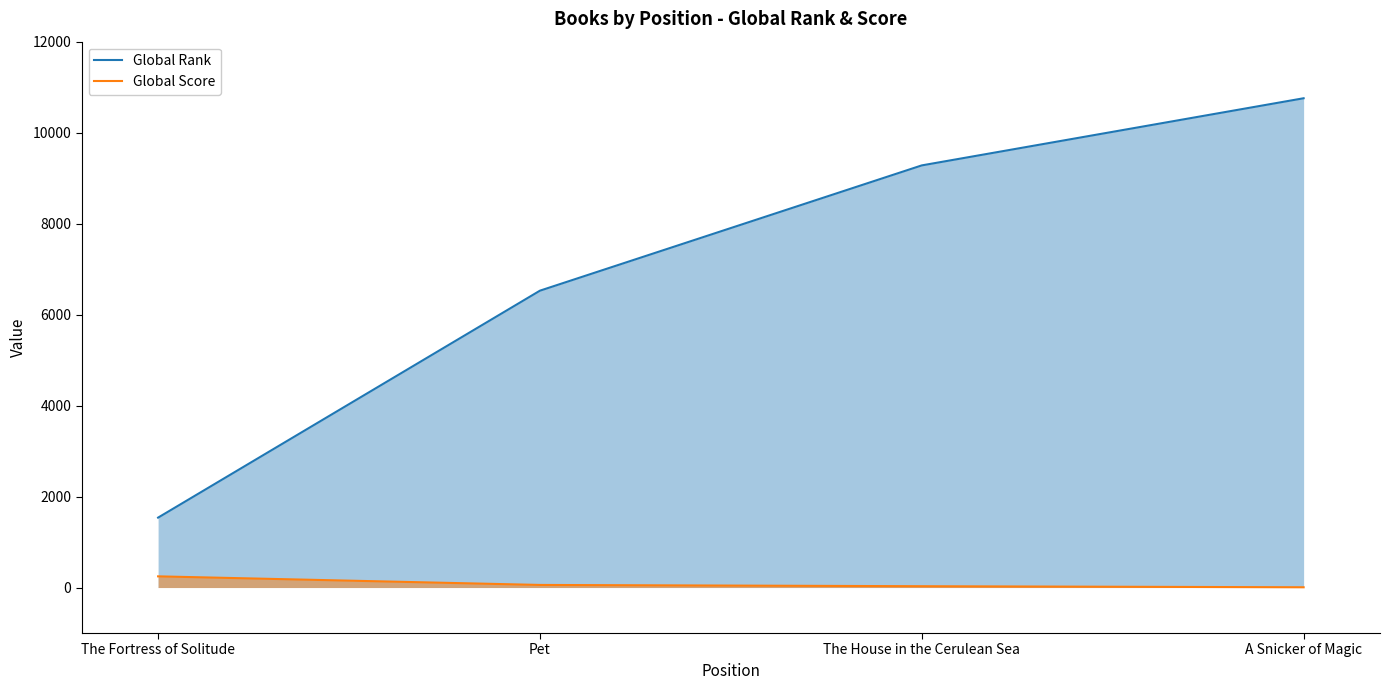

Count the Global Rank values in the range 6526 to 10756.

3